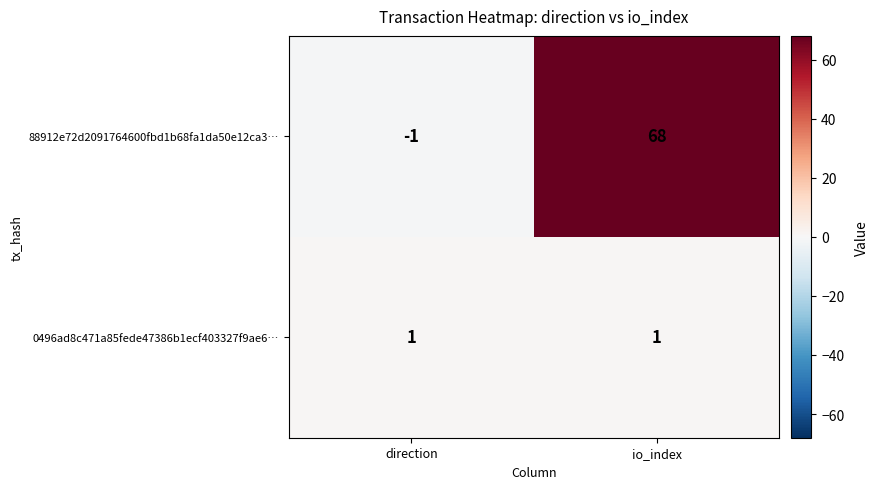

Which category has the highest value across all series?

io_index